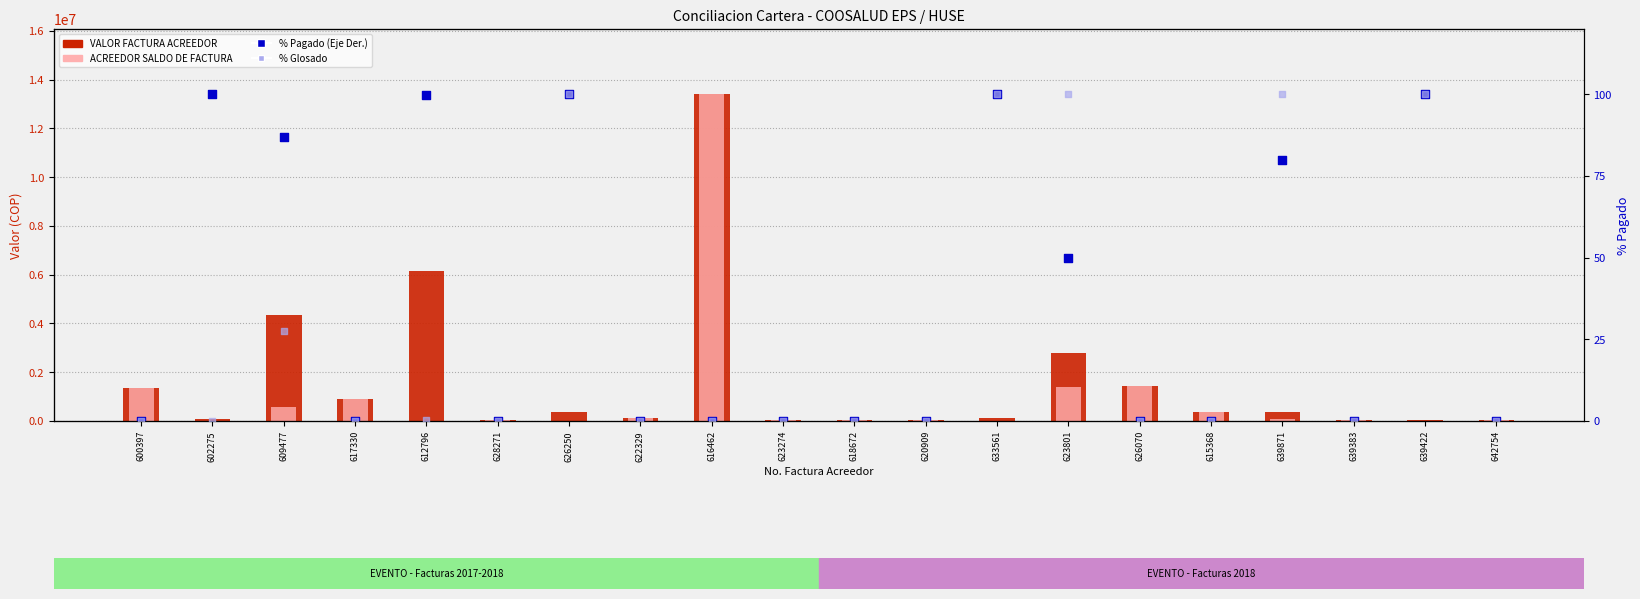

What are all the series names shown in the legend?

VALOR FACTURA ACREEDOR, ACREEDOR SALDO DE FACTURA, % Pagado (Eje Der.), % Glosado